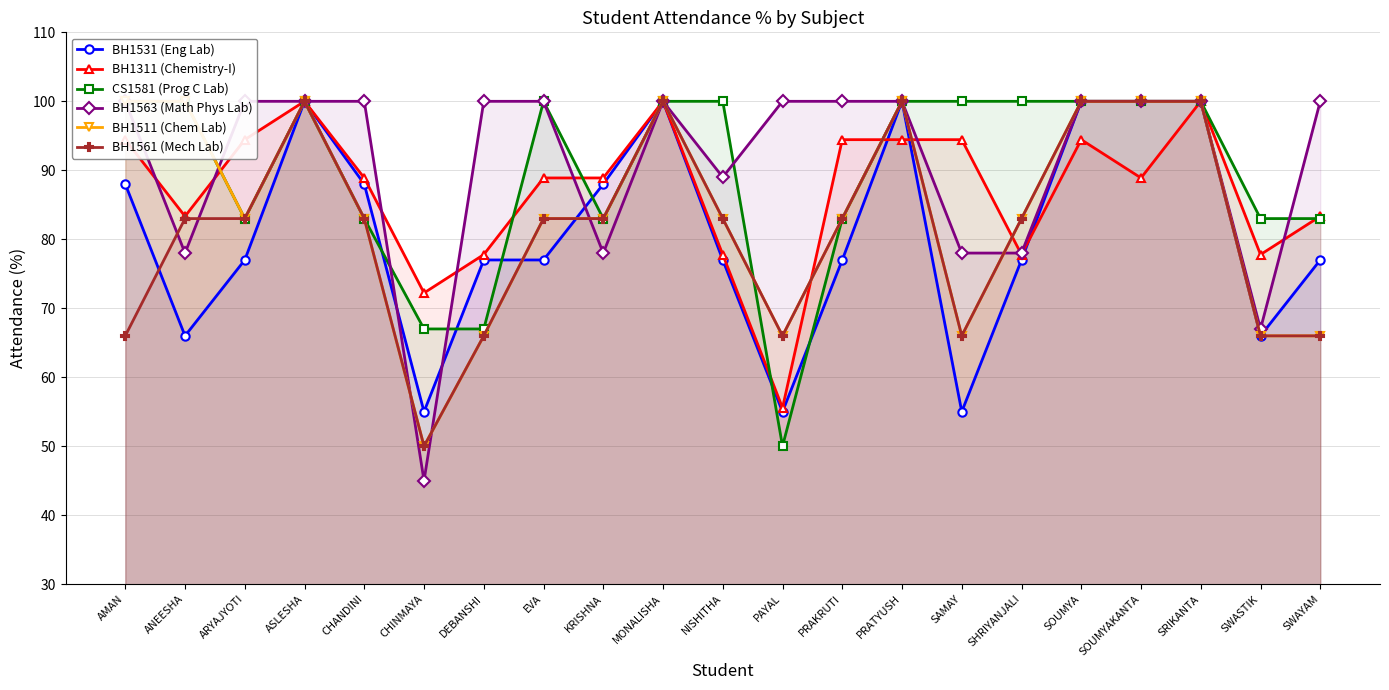

How many CS1581 (Prog C Lab) values are between 83 and 100?

18